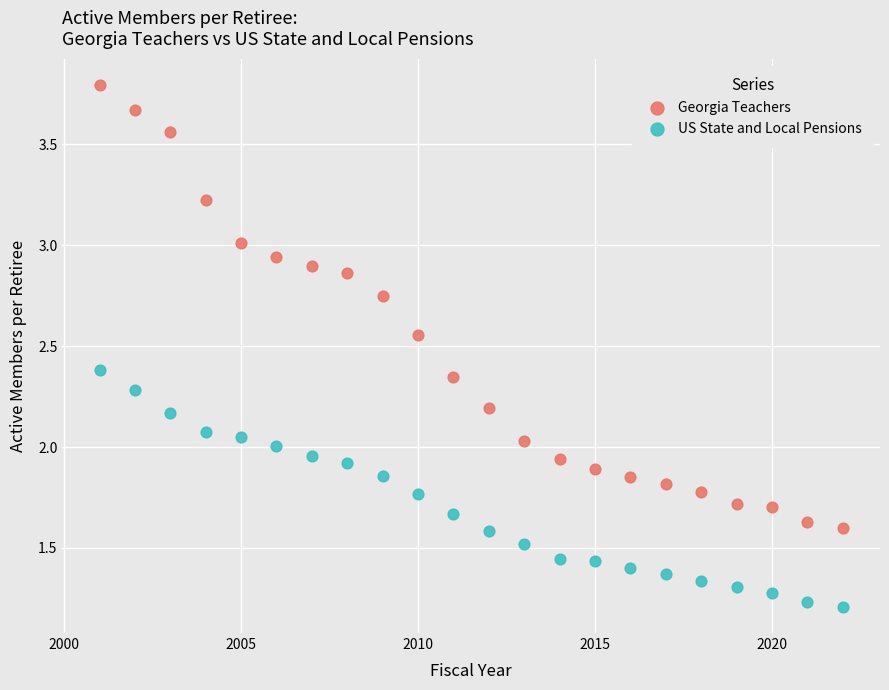

What is the X range (max minus min) for the scatter plot?

21.0